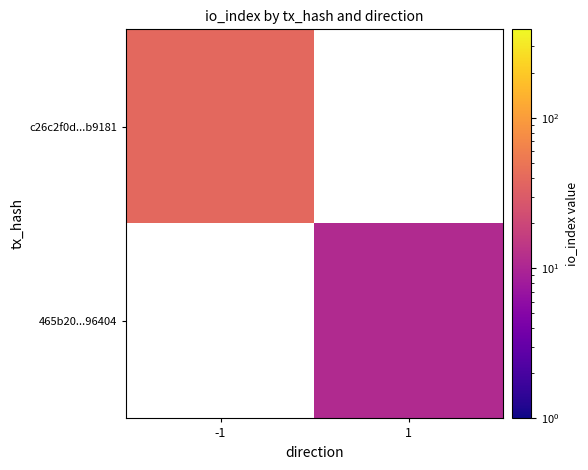

Reading right to left, list all the values displayed in this chart.

c26c2f0d...b9181: 1=0	-1=39
465b20...96404: 1=11	-1=0